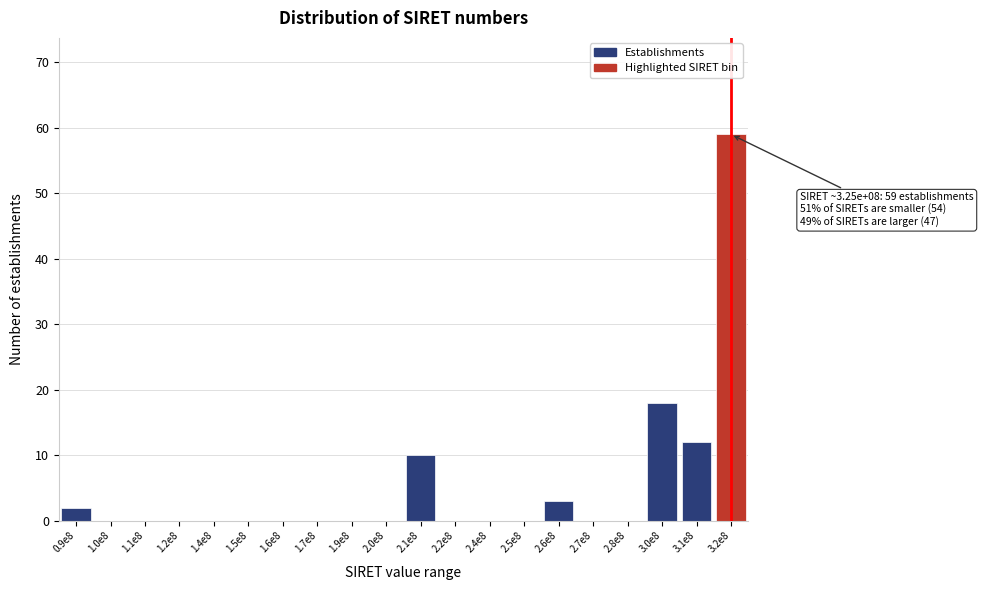

Reading right to left, extract all data points from this chart.

3.2e8=59	3.1e8=12	3.0e8=18	2.8e8=0	2.7e8=0	2.6e8=3	2.5e8=0	2.4e8=0	2.2e8=0	2.1e8=10	2.0e8=0	1.9e8=0	1.7e8=0	1.6e8=0	1.5e8=0	1.4e8=0	1.2e8=0	1.1e8=0	1.0e8=0	0.9e8=2